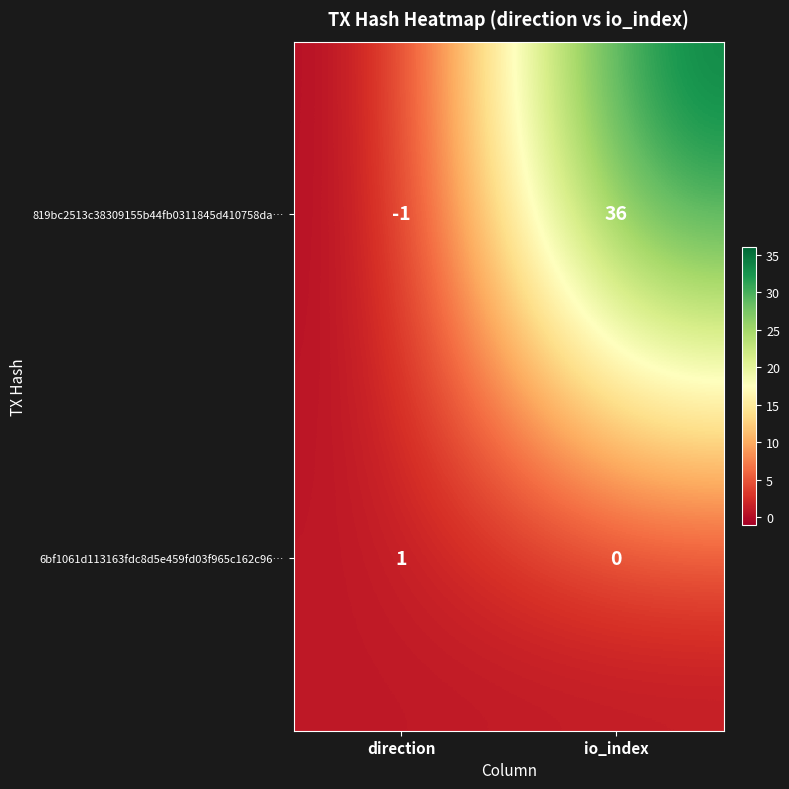

What is the difference between the 819bc2513c38309155b44fb0311845d410758da… values at direction and io_index?

37